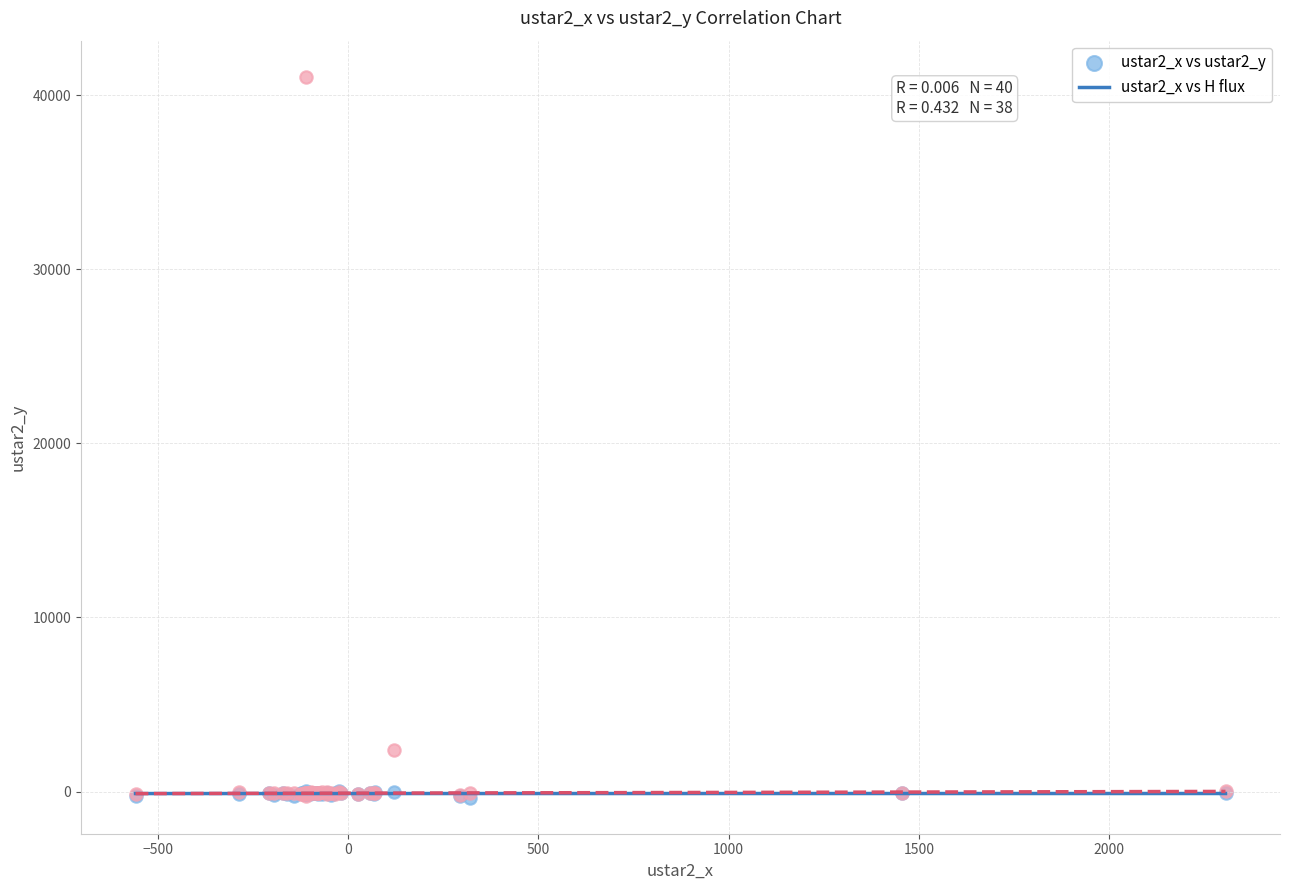

Across all series, what Y value is closest to 20354?

2404.3